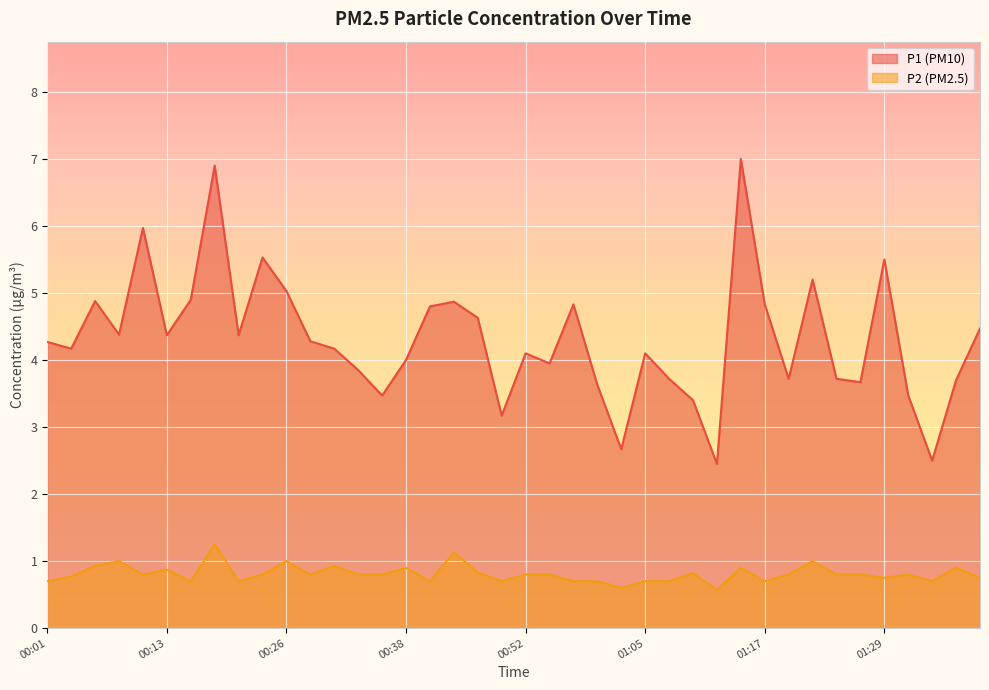

List the series in order of their peak value, highest first.

P1 (PM10), P2 (PM2.5)